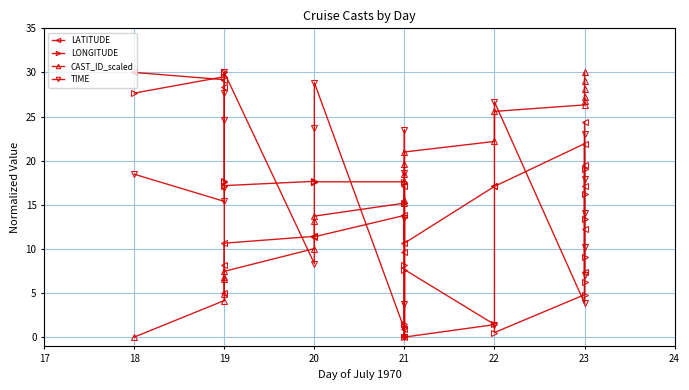

How many times do LATITUDE and LONGITUDE cross each other?

4